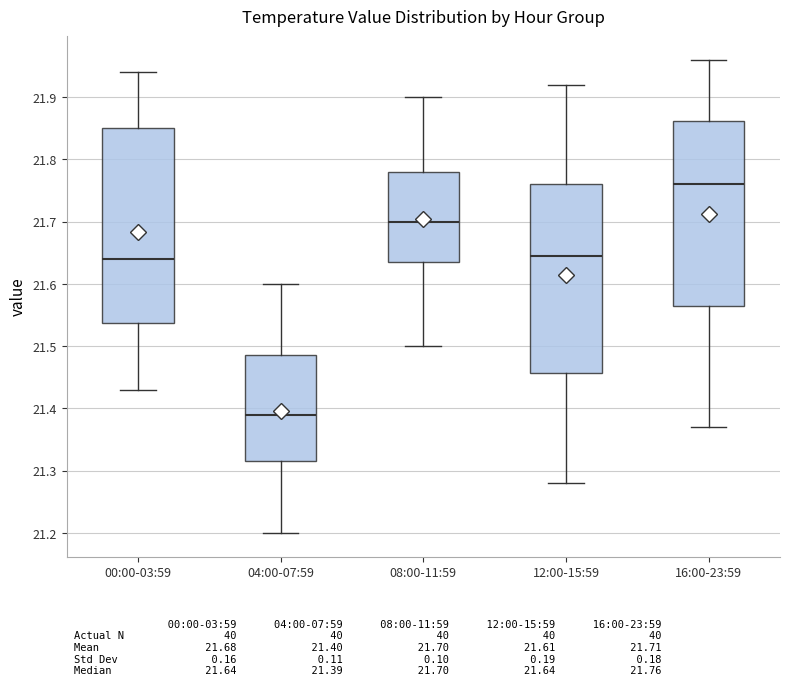

Which box has the lowest median line?

04:00-07:59